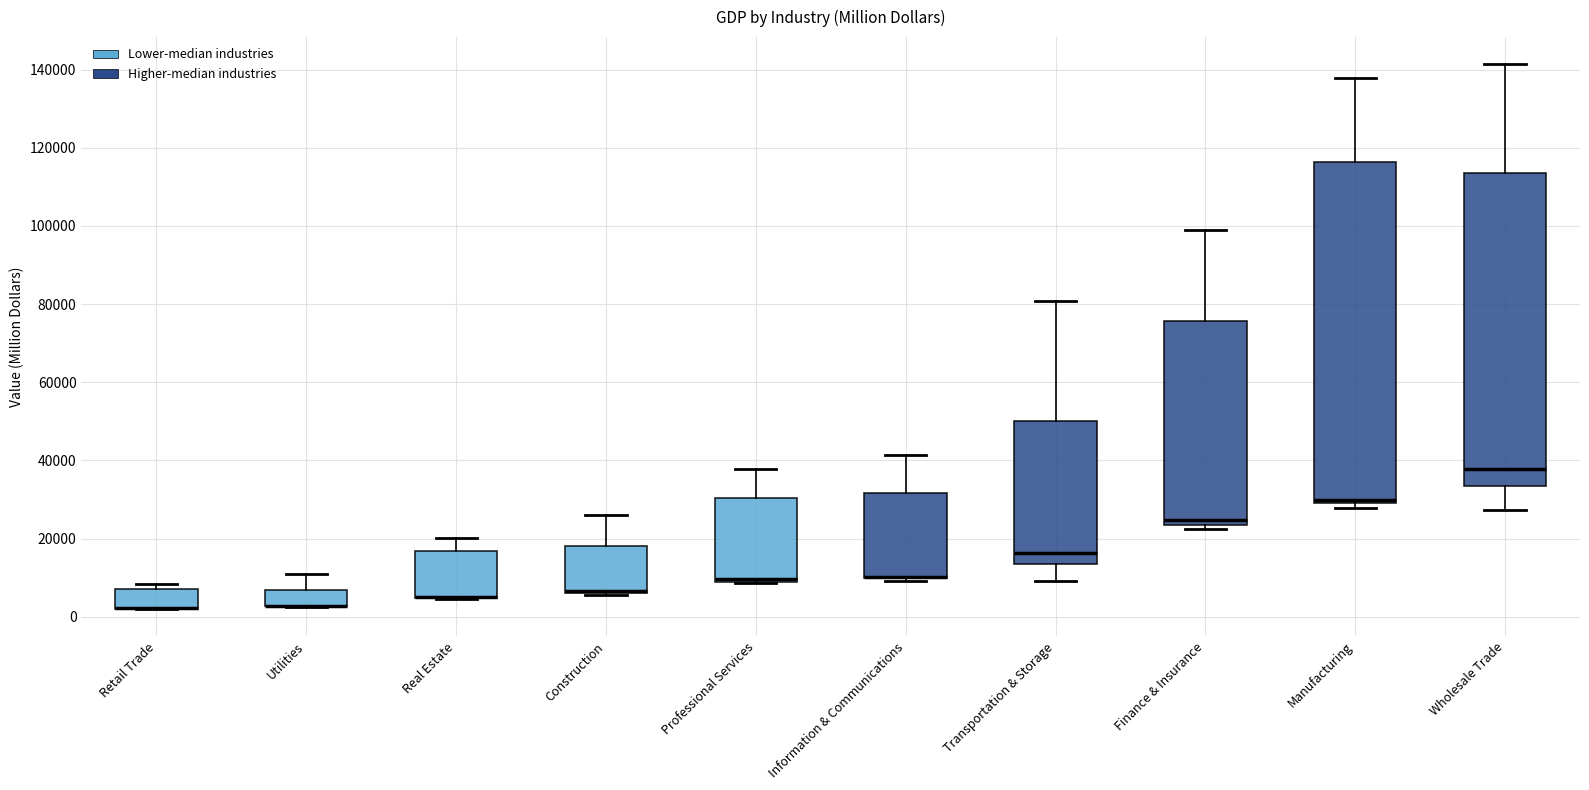

Where is the upper edge of the box for Utilities on the y-axis? The values are not printed on the chart, so give them approximately, as read against the axis.

6000